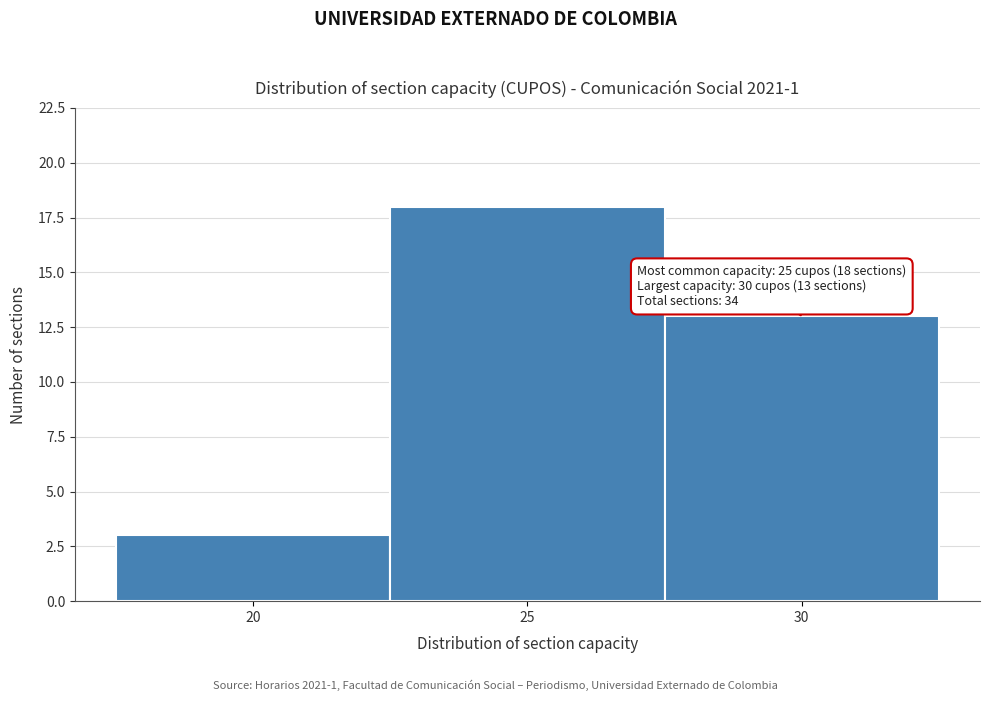

Over which range of the x-axis is the bar tallest?

22.5 to 27.5